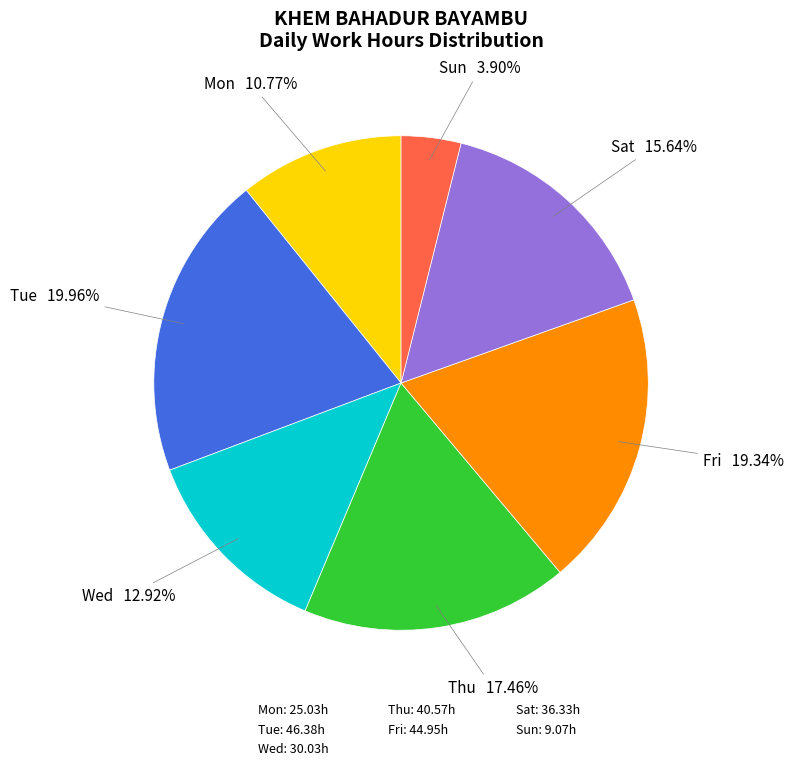

Does Mon: 25.03h account for over 50% of the chart?

No